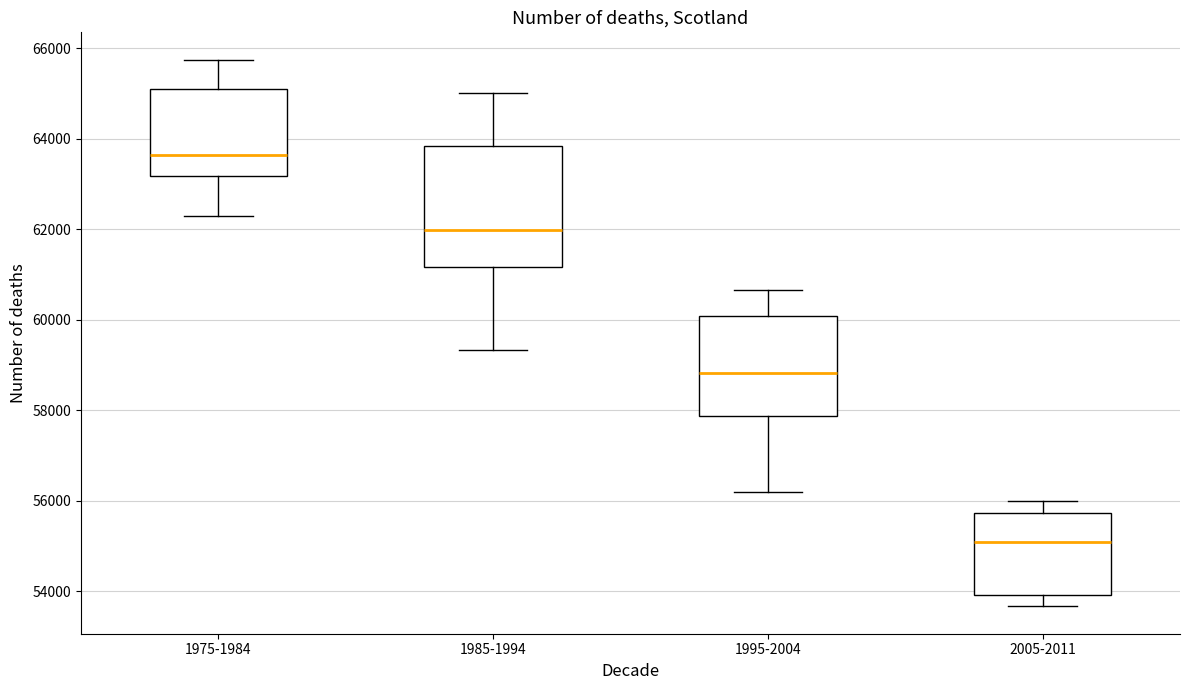

Comparing the boxes themselves (not the whiskers), which one is the tallest?

1985-1994